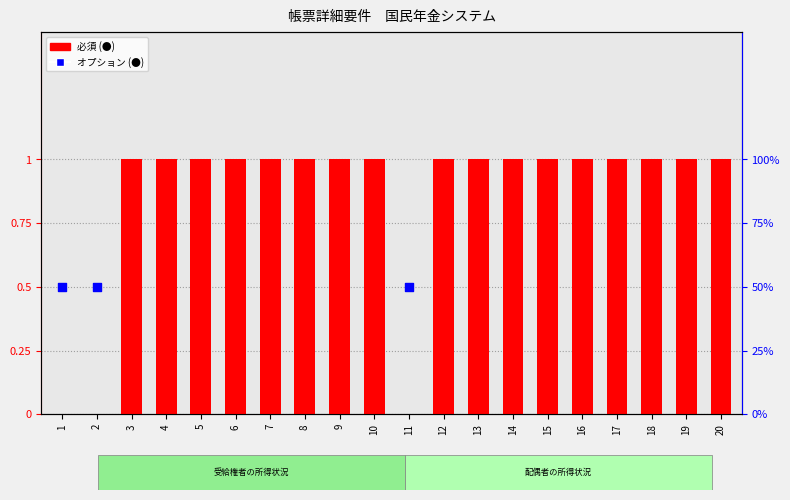

What is the ratio of the value at 5 to the value at 7?

1.0